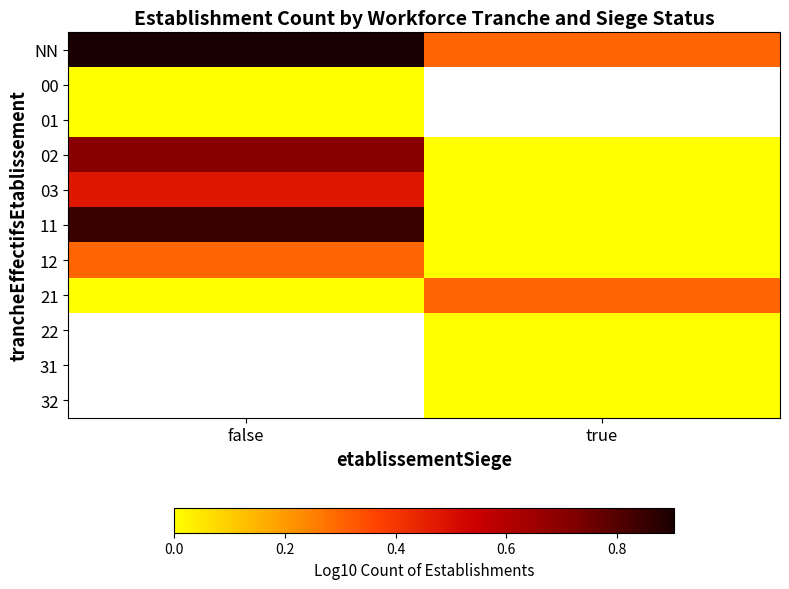

Between false and true, which is larger?

false